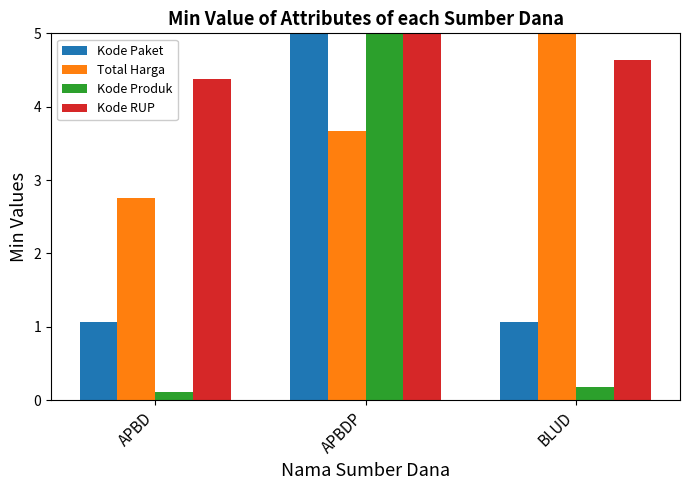

Where is Total Harga nearest to the value 3?

APBD